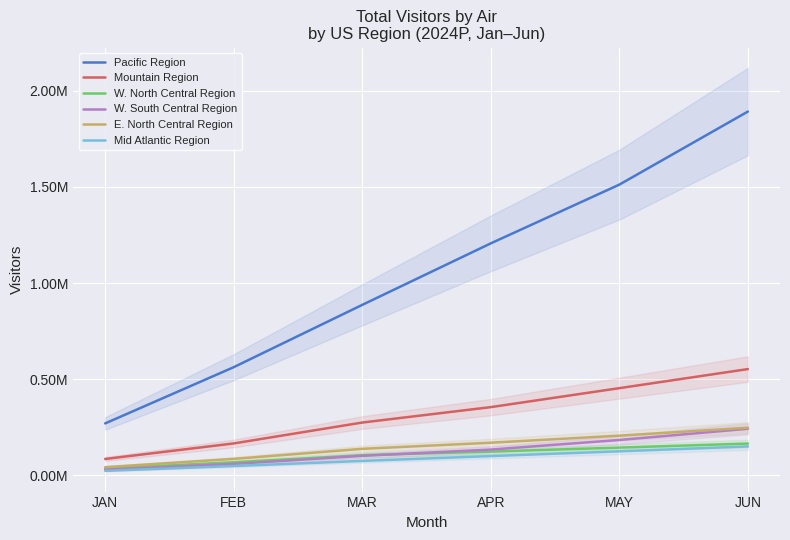

Is the value of W. South Central Region at APR greater than the value of Mid Atlantic Region at FEB?

Yes